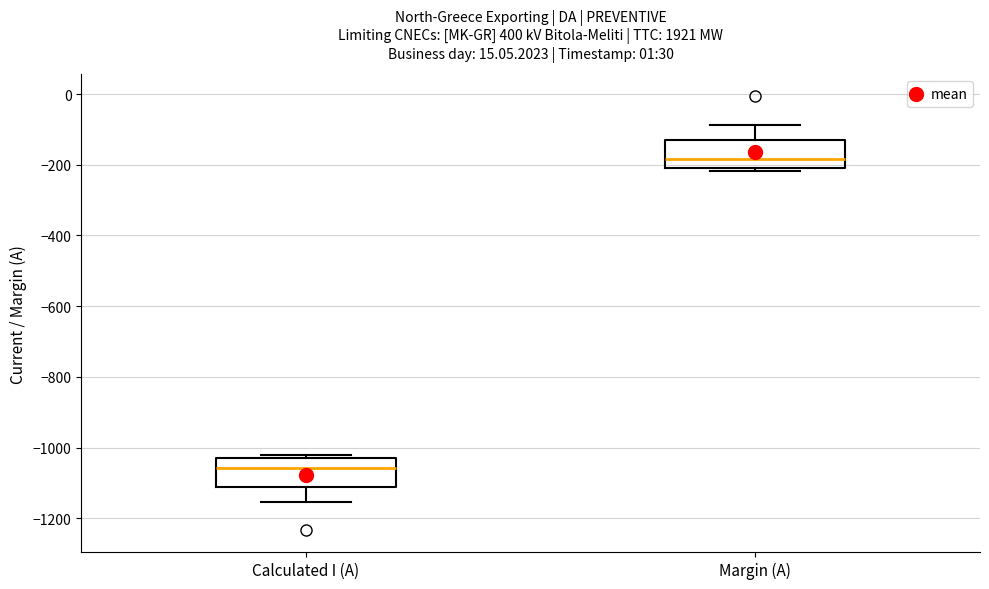

Where is the upper edge of the box for Calculated I (A) on the y-axis? The values are not printed on the chart, so give them approximately, as read against the axis.

-1020